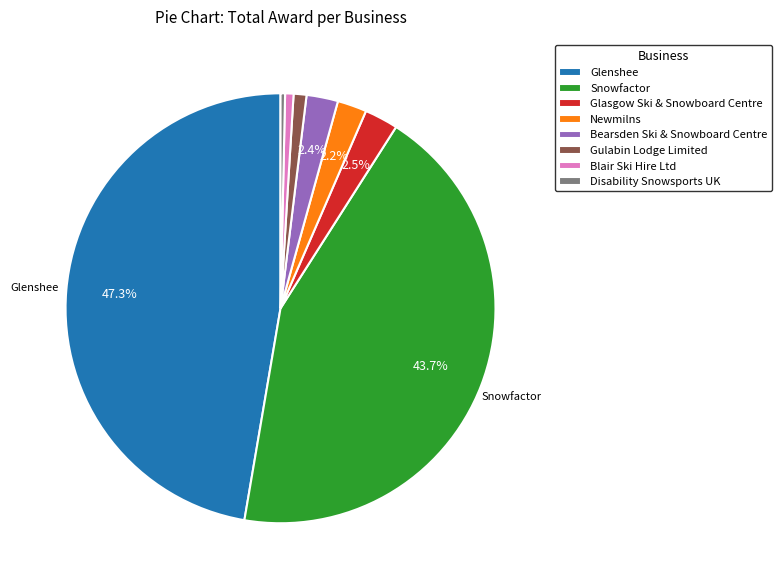

To the nearest percent, what is the average slice percentage?

12%